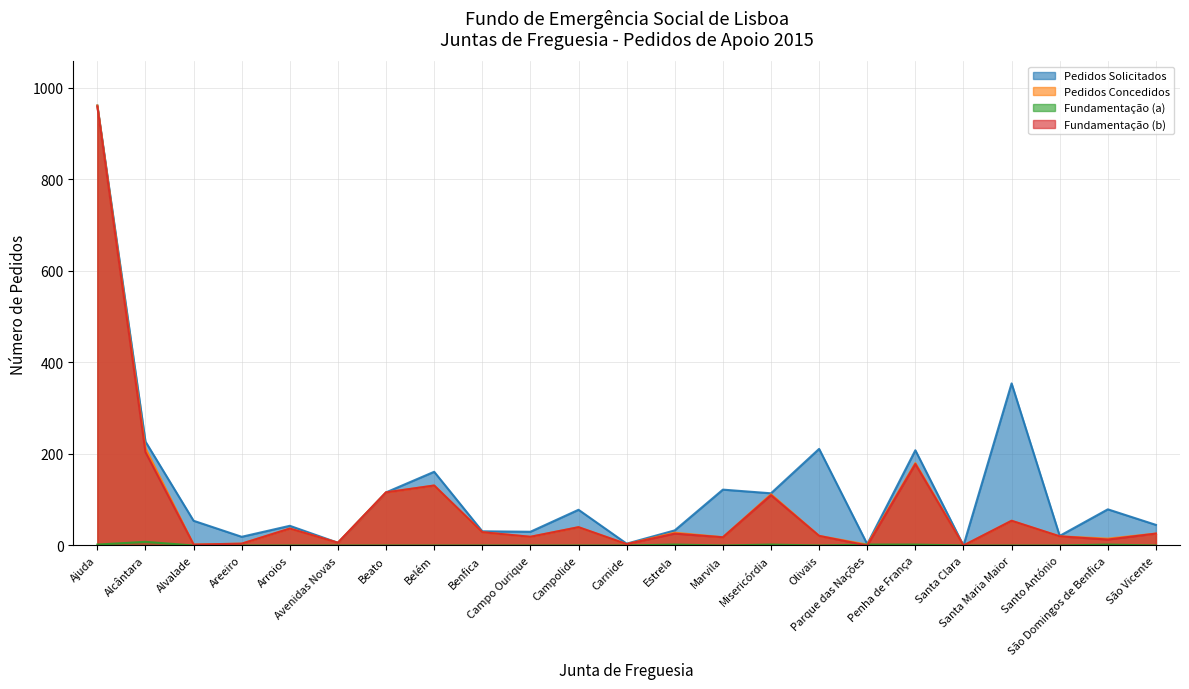

List the series in order of their peak value, highest first.

Pedidos Solicitados, Pedidos Concedidos, Fundamentação (b), Fundamentação (a)